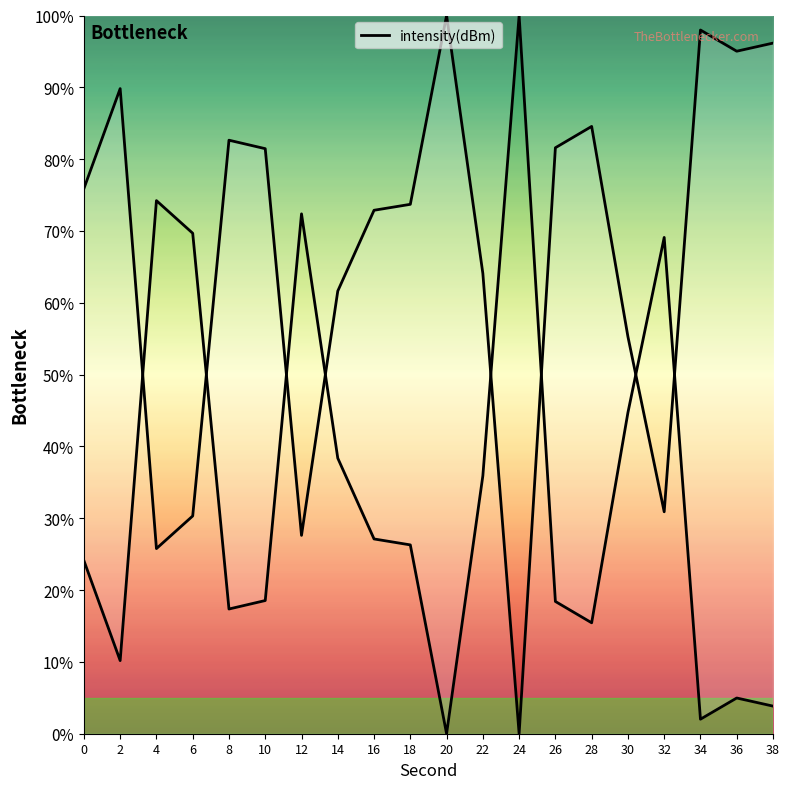

Does the chart display data point markers on the line(s)?

No